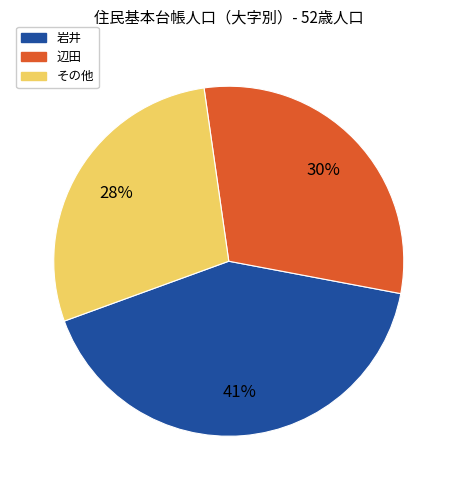

Is there any slice that represents more than half of the pie?

No